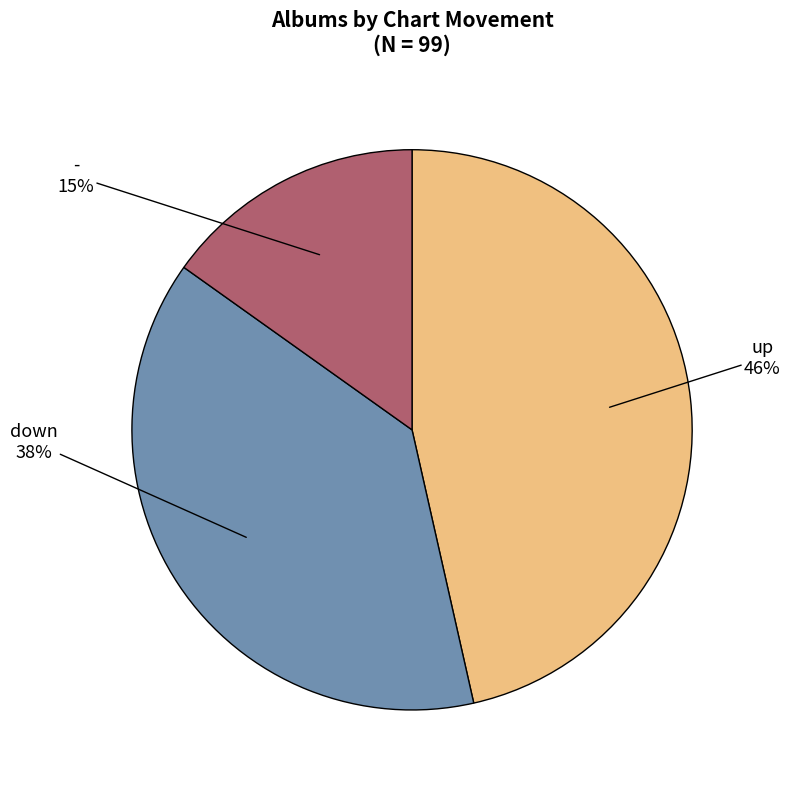

Is there any slice that represents more than half of the pie?

No